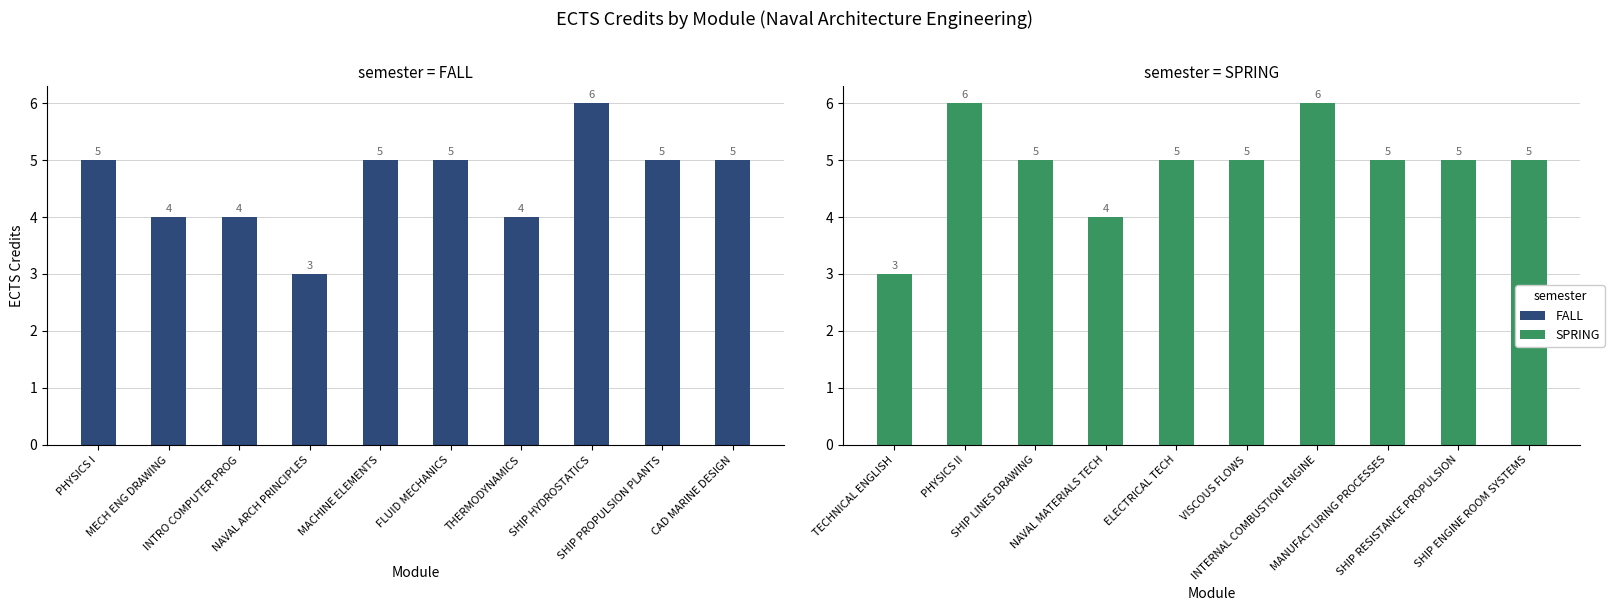

Is it true that FALL equals 3 at NAVAL ARCH PRINCIPLES?

True